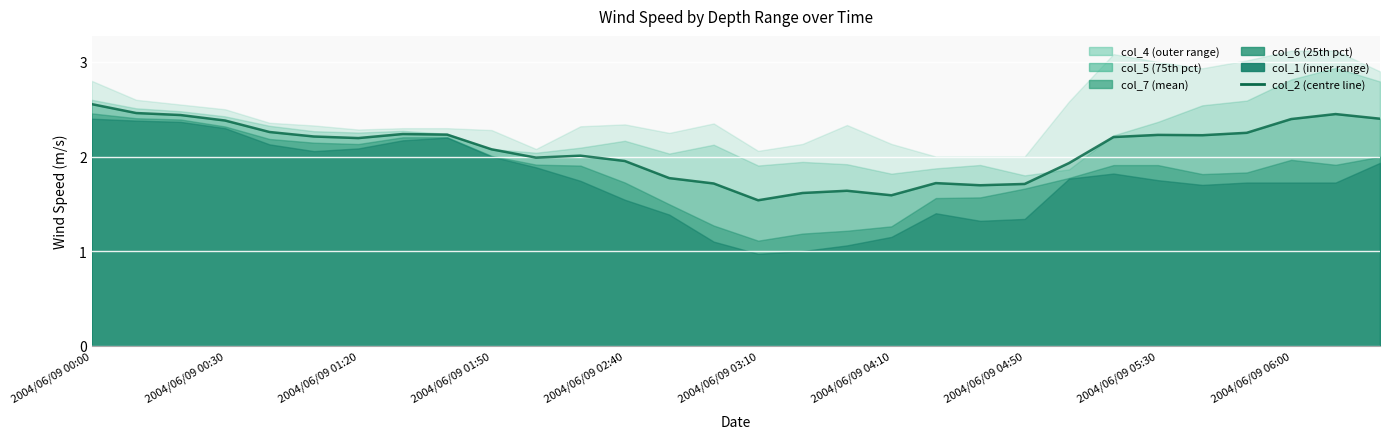

What is the smallest value displayed?

1.5